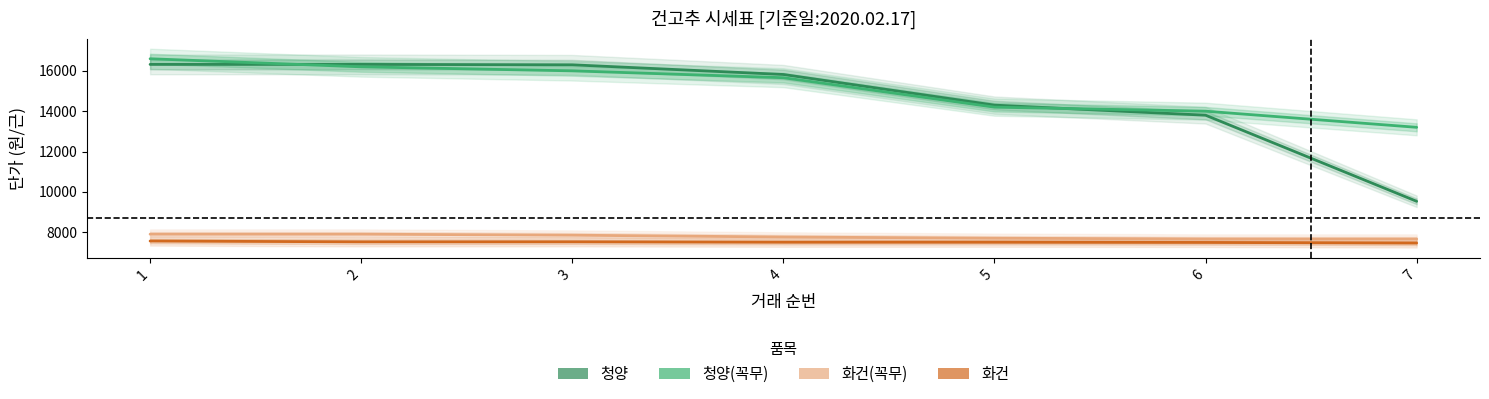

What is the sum of all 청양 values?

102390